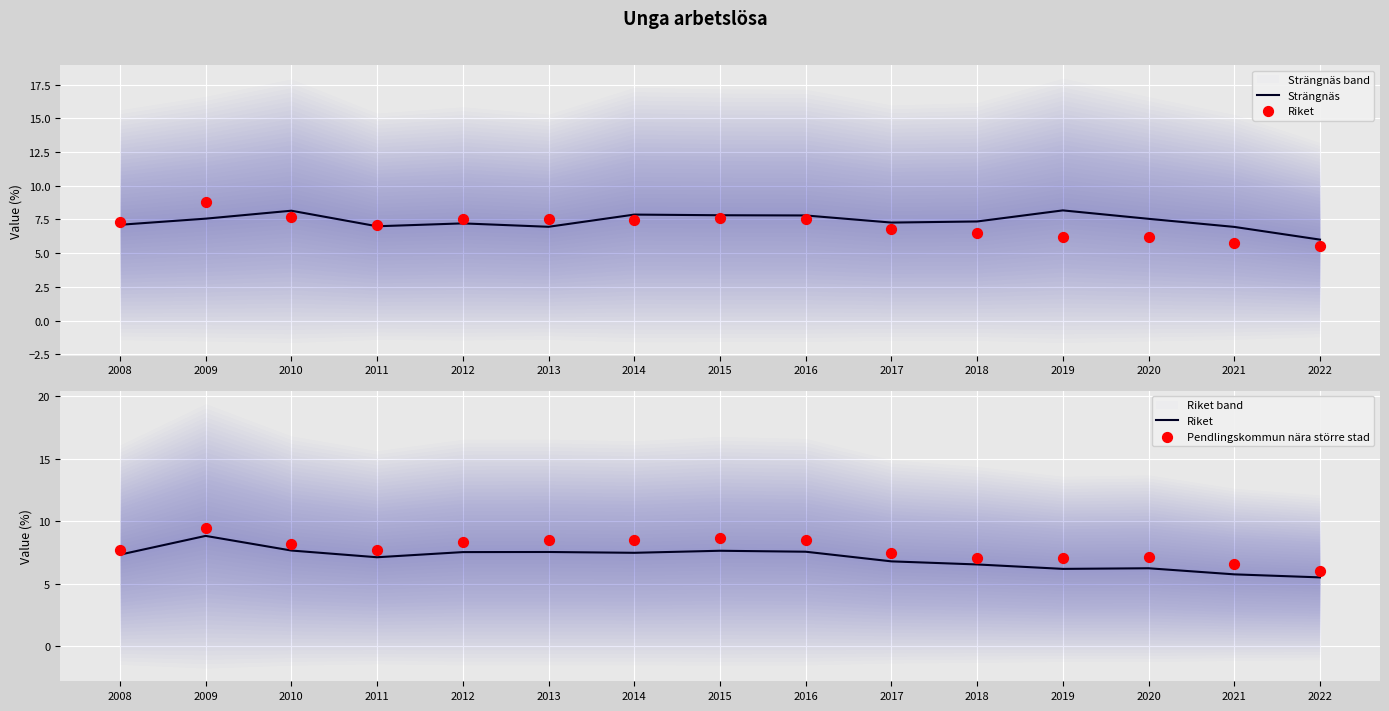

What are all the series names shown in the legend?

Strängnäs, Riket, Pendlingskommun nära större stad